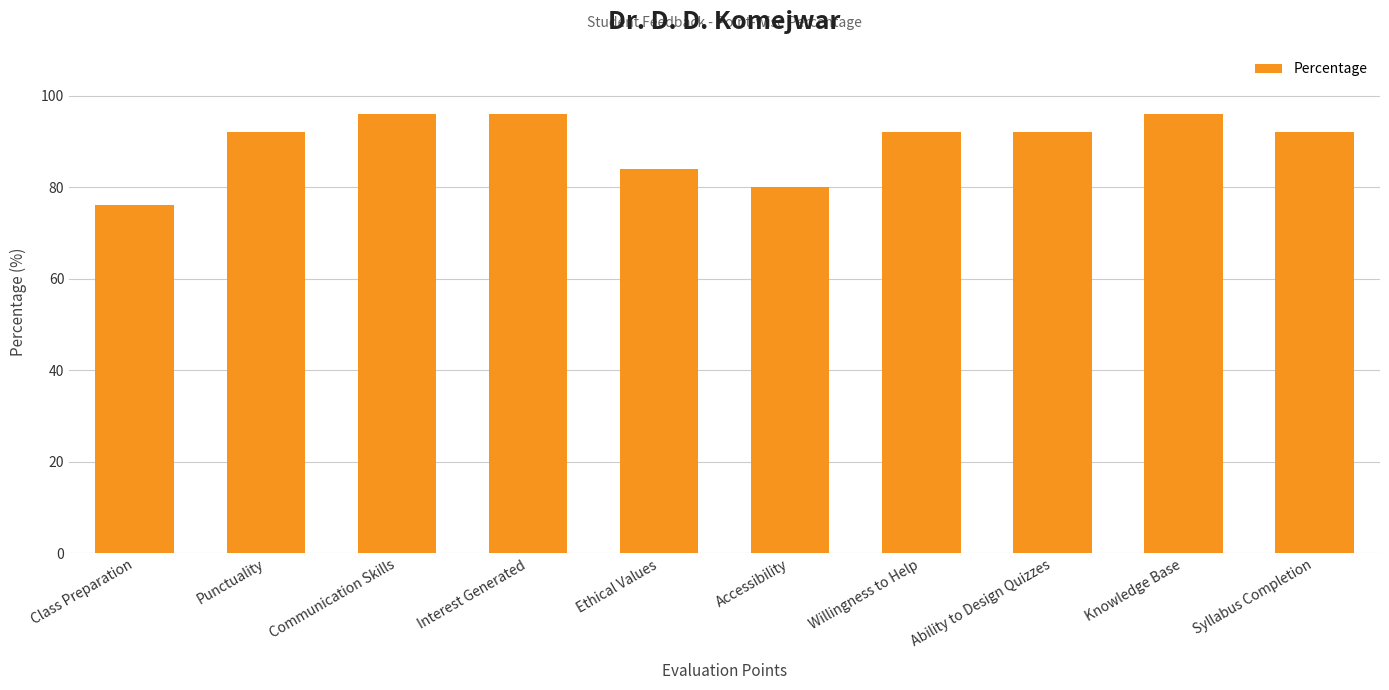

What is the label of the 3rd bar from the left?

Communication Skills